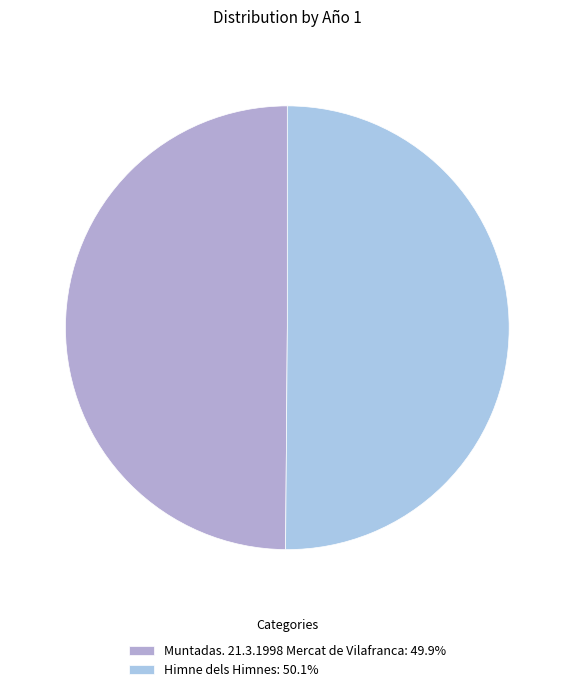

To the nearest percent, what is the combined percentage of Muntadas. 21.3.1998 Mercat de Vilafranca and Himne dels Himnes?

100%